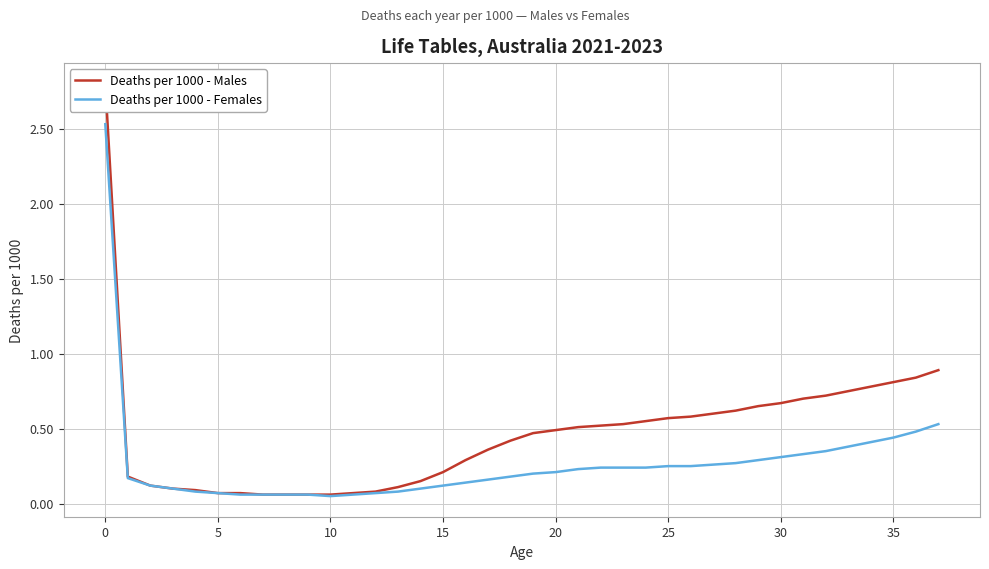

Read the Deaths per 1000 - Males value at 15.

0.2